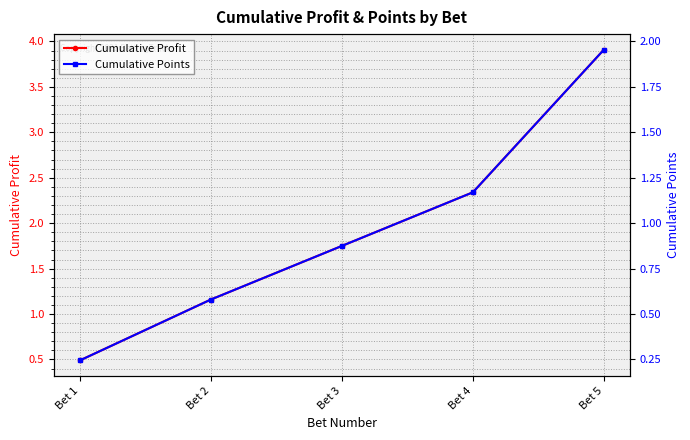

List the series in order of their overall mean, lowest first.

Cumulative Points, Cumulative Profit